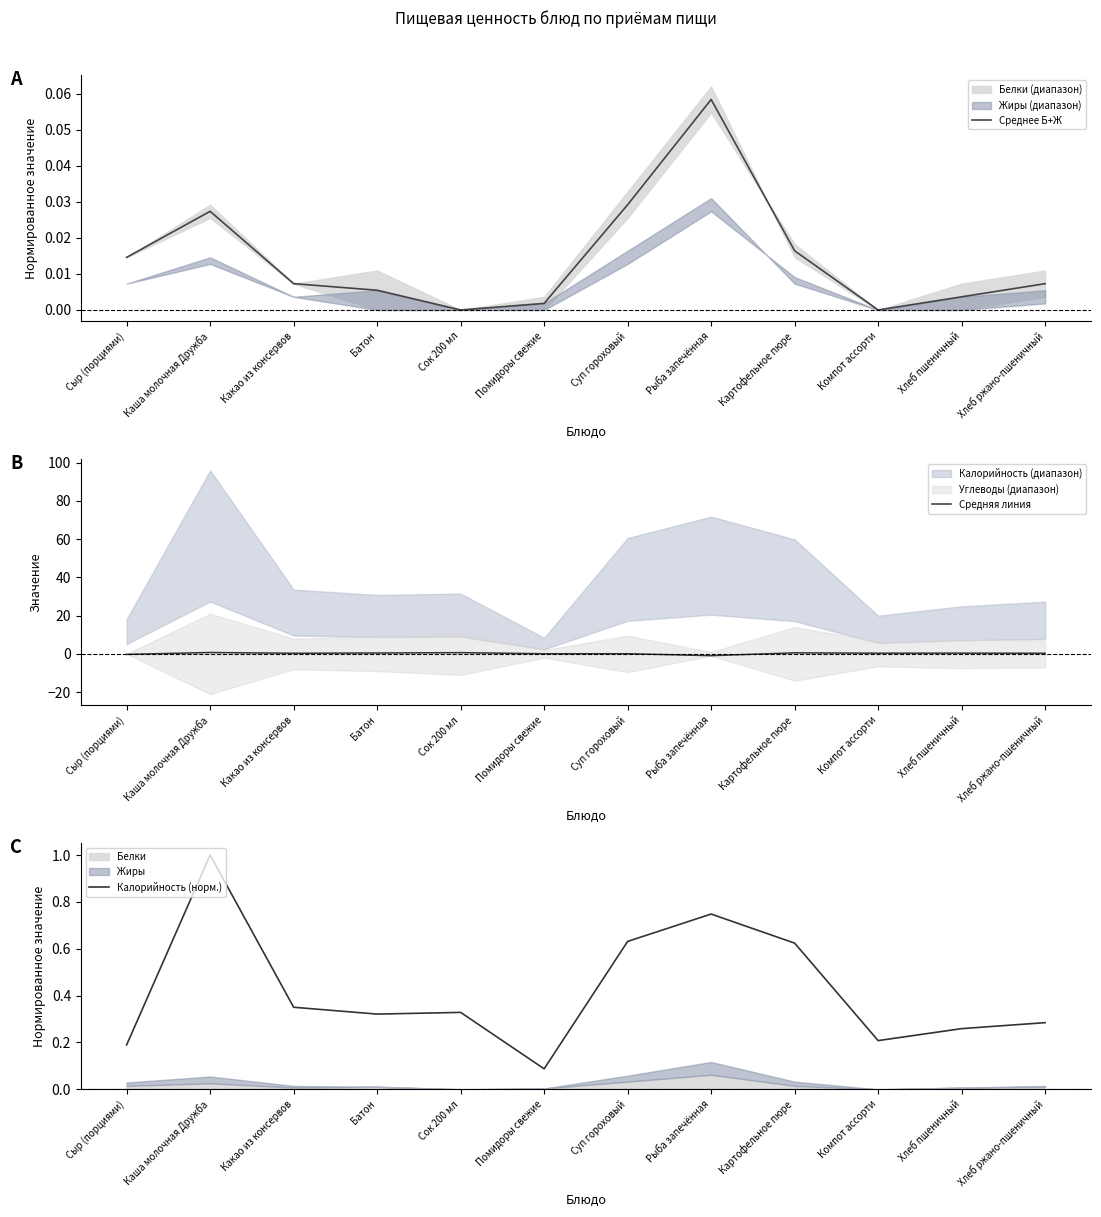

What is the difference between the Средняя линия values at Каша молочная Дружба and Компот ассорти?

0.4